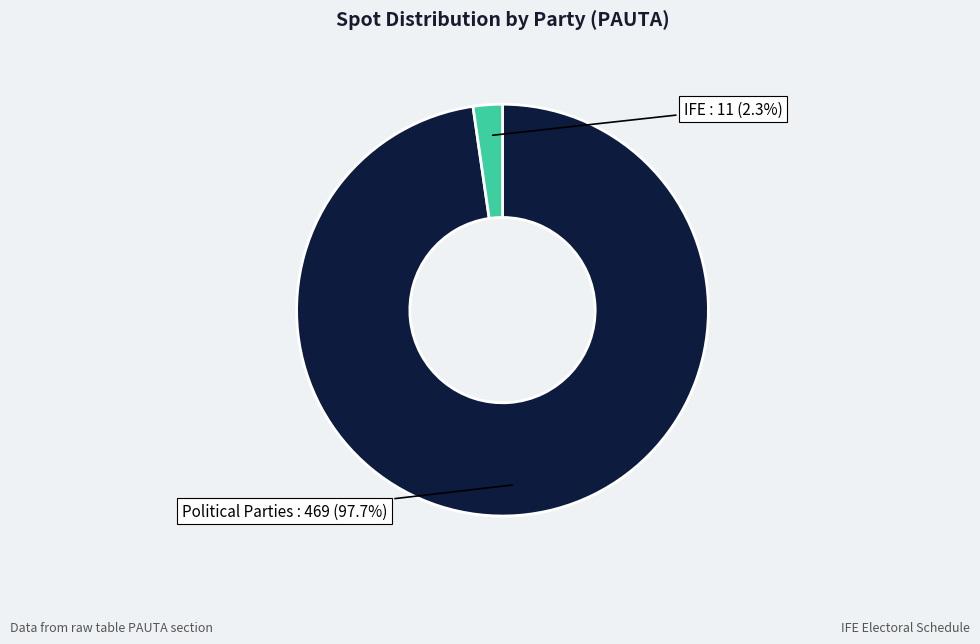

Is there a majority slice in this chart?

Yes